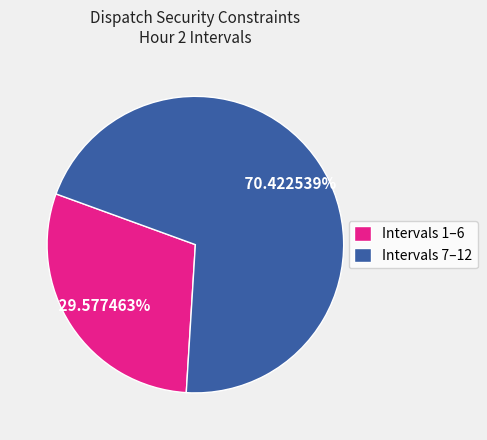

Approximately how many times larger is the value at Intervals 1–6 compared to Intervals 7–12?

0.4